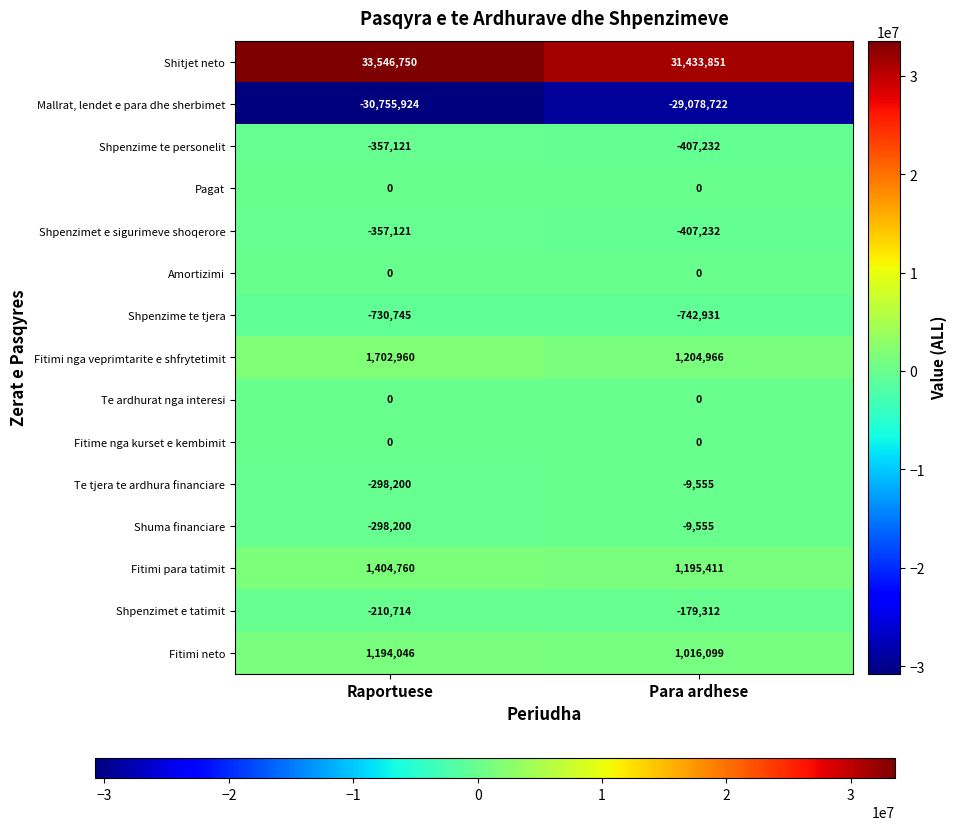

Which series changed the most between Raportuese and Para ardhese?

Shitjet neto